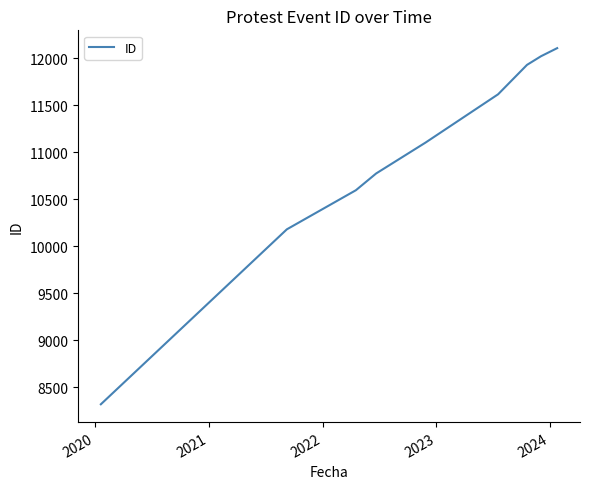

What is the difference between the maximum and minimum values?

3788